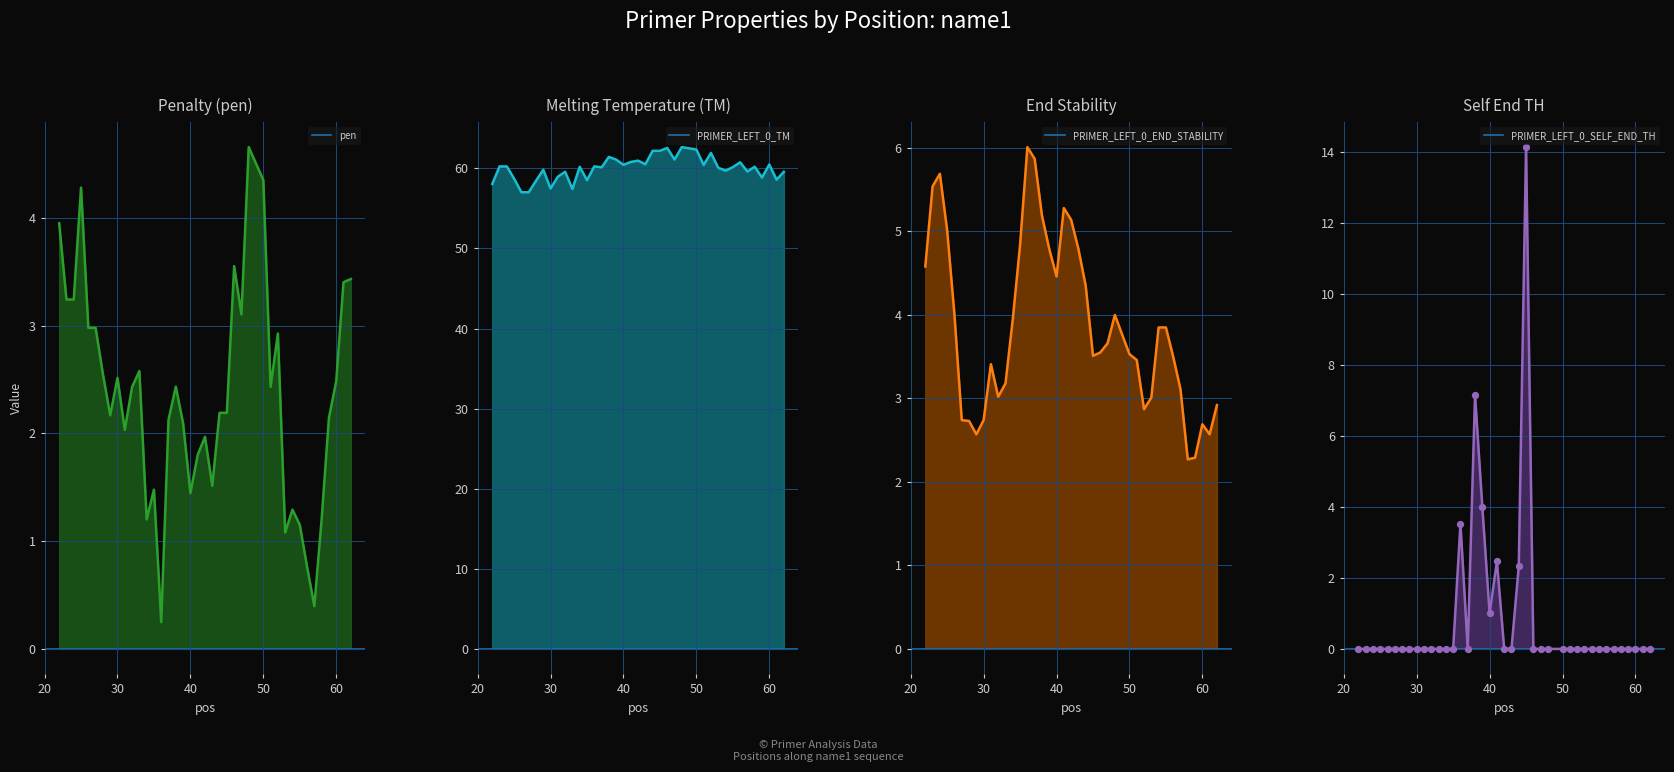

The PRIMER_LEFT_0_SELF_END_TH series shows 1.0 at 40. True or false?

True